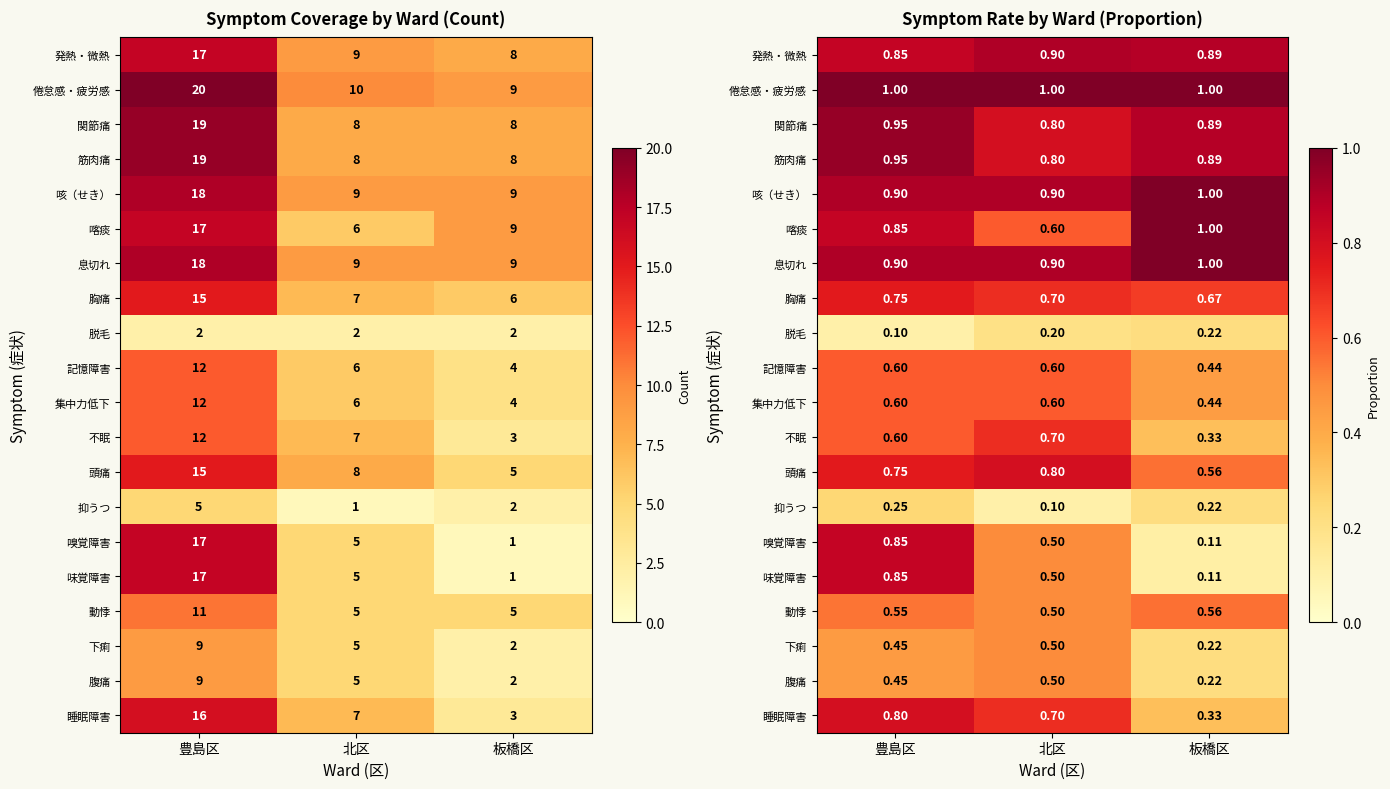

How many distinct data groups are displayed?

20